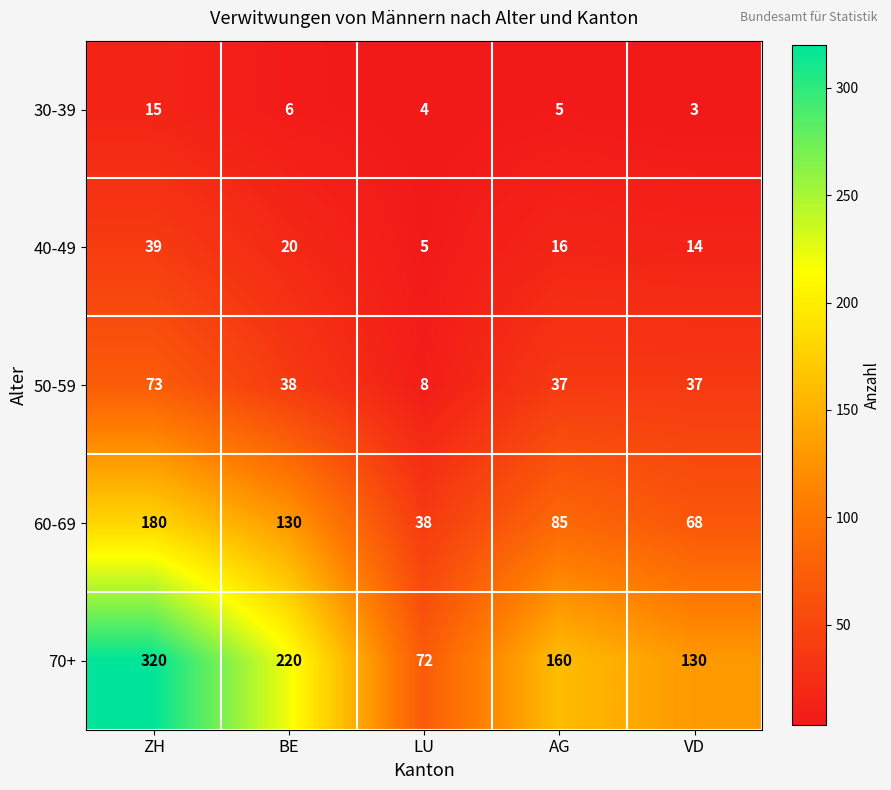

How many data points does each series have?

5